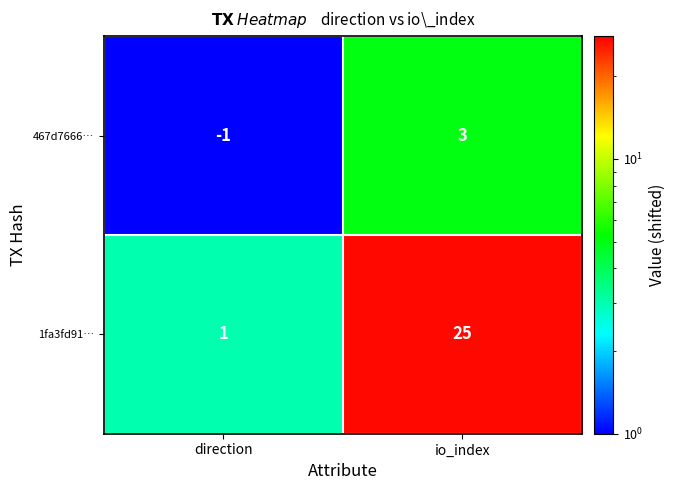

Which series has the largest total across all categories?

1fa3fd91…